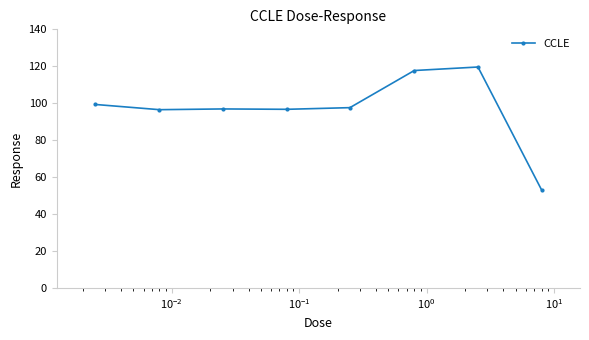

True or false: there are more than 0 points higher than both neighbors.

True